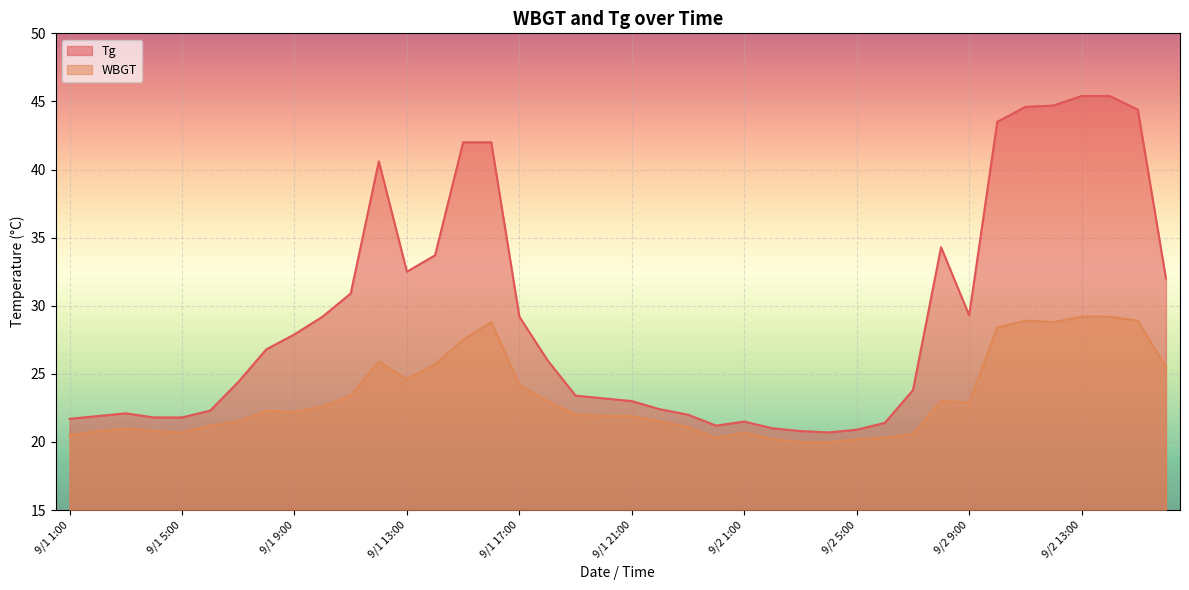

What are all the series names shown in the legend?

Tg, WBGT